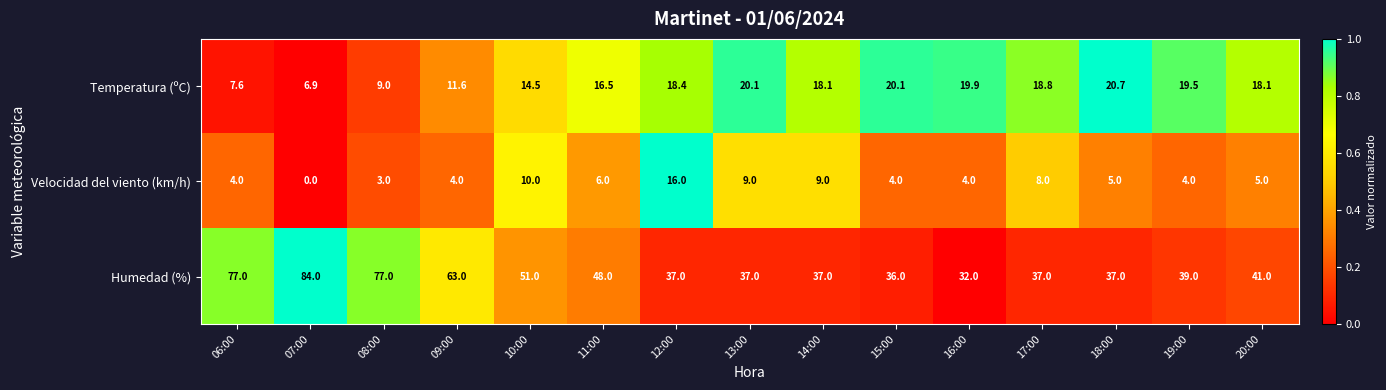

The value of Humedad (%) at 09:00 is 83.5. True or false?

False